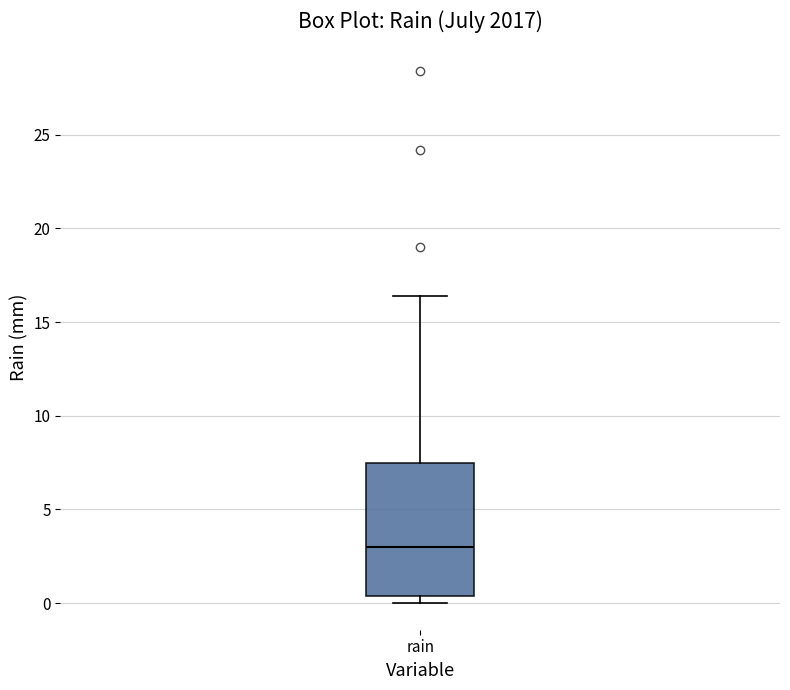

Read this box plot against the y-axis: the position of the median line, the range covered by the box, and the ends of both whiskers. The values are not printed on the chart, so give them approximately, as read against the axis.

median 3.0, box 0.5 to 7.5, whiskers 0.0 to 16.5